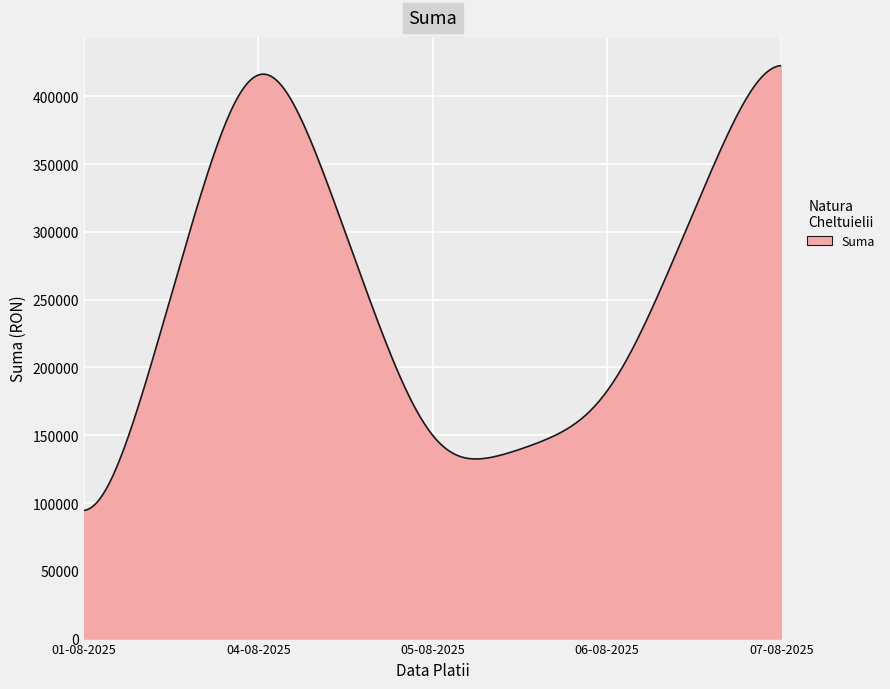

What is the maximum value shown in the chart?

422704.5